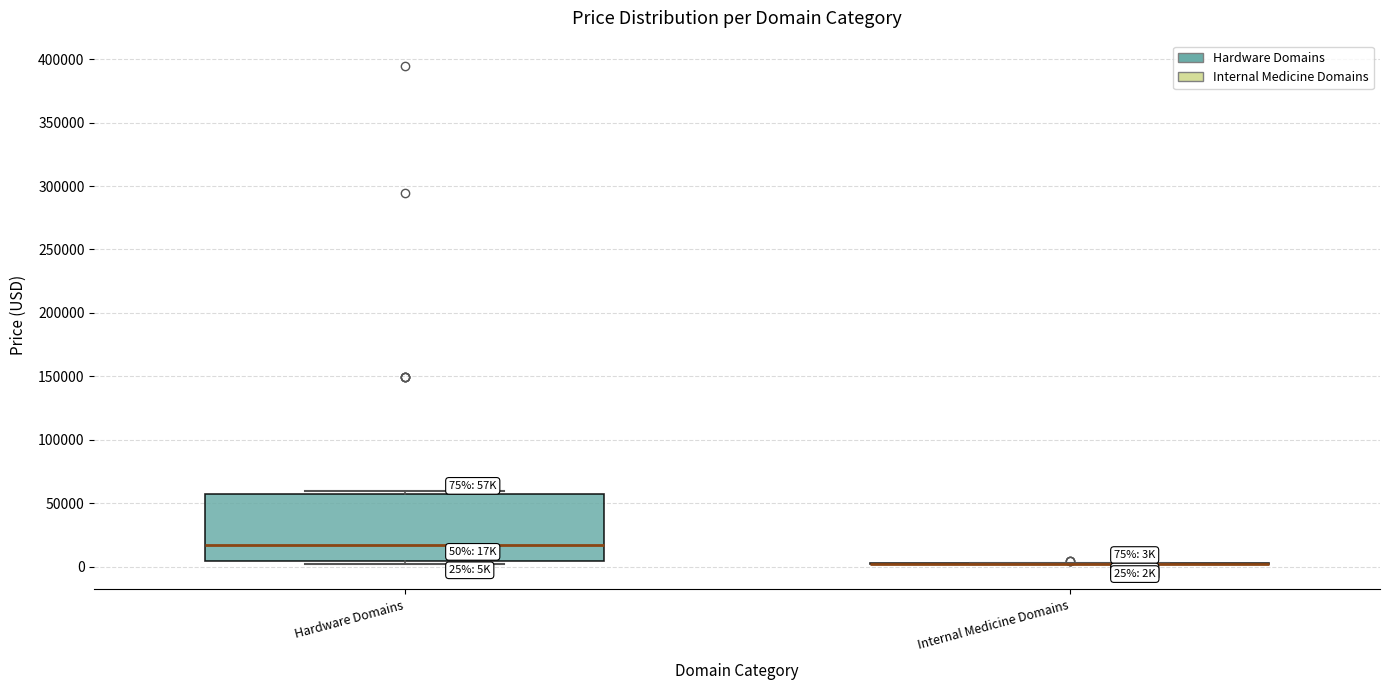

Which box is the tallest, from its lower edge to its upper edge?

Hardware Domains